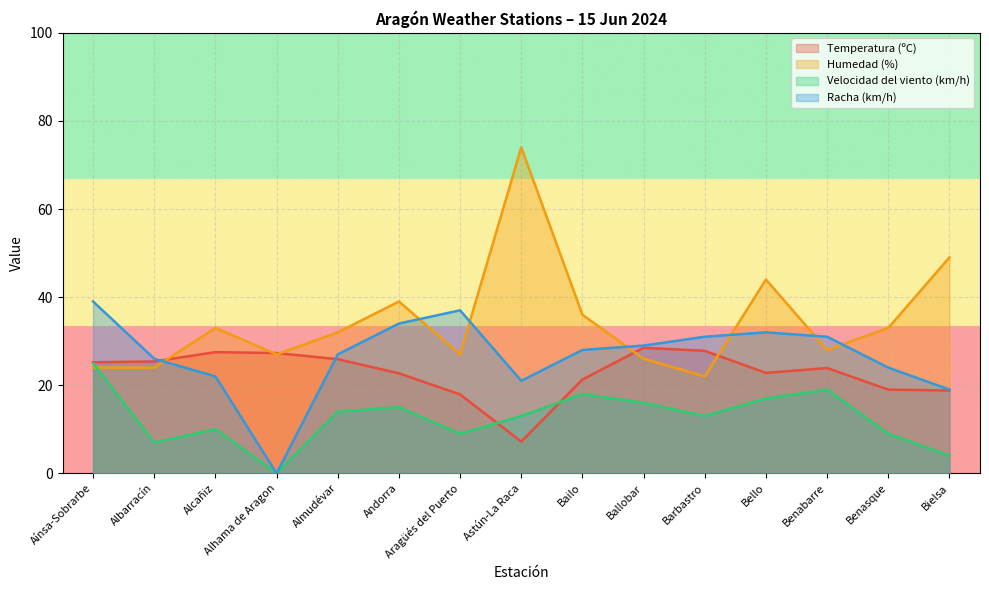

How many lines are shown in the chart?

4